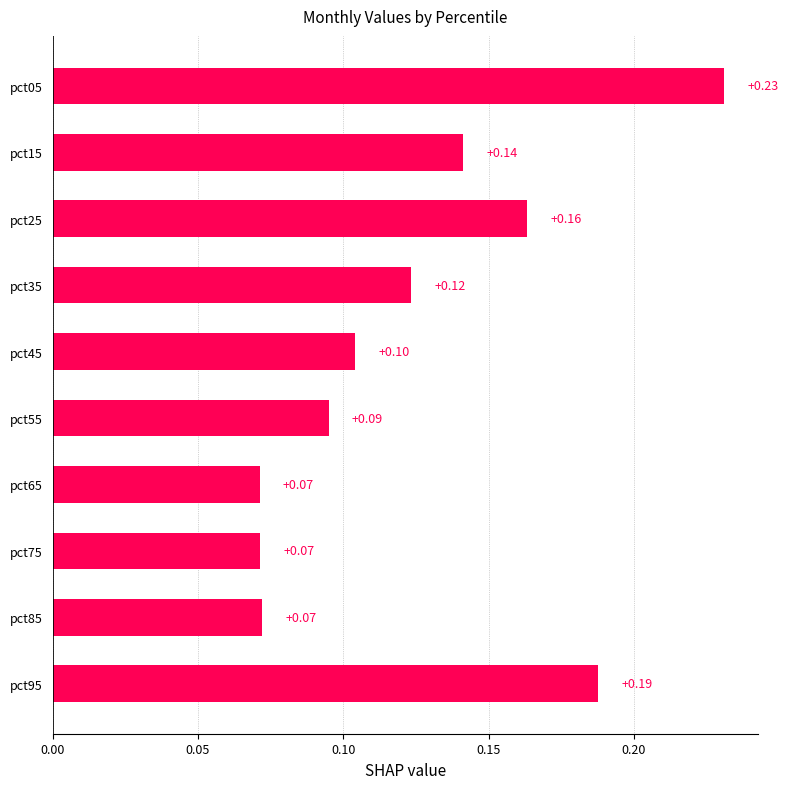

Which has a higher value, pct75 or pct95?

pct95